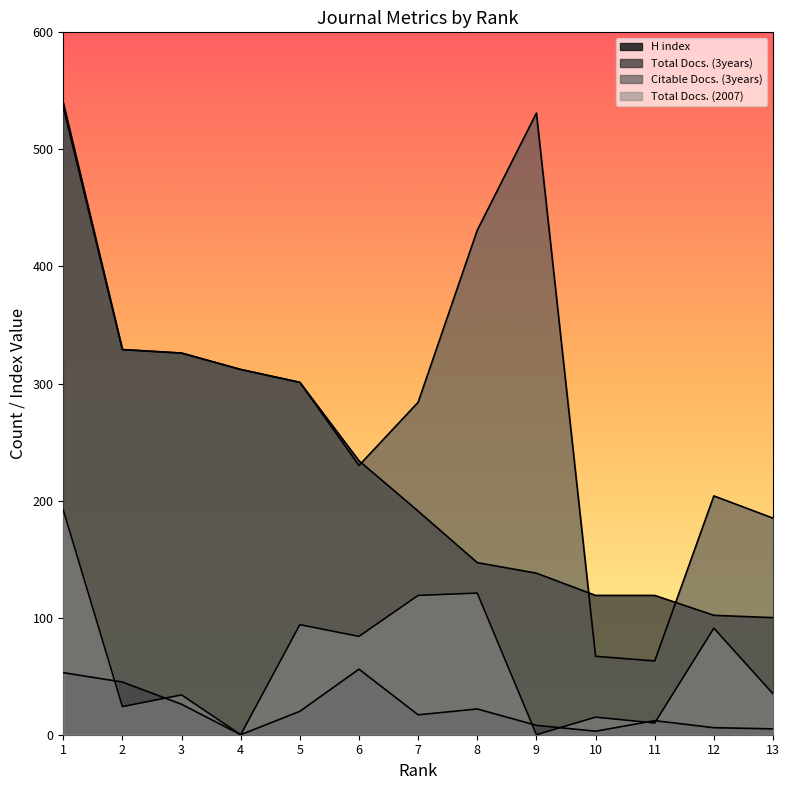

Is the value of H index at 3 greater than the value of Citable Docs. (3years) at 11?

No